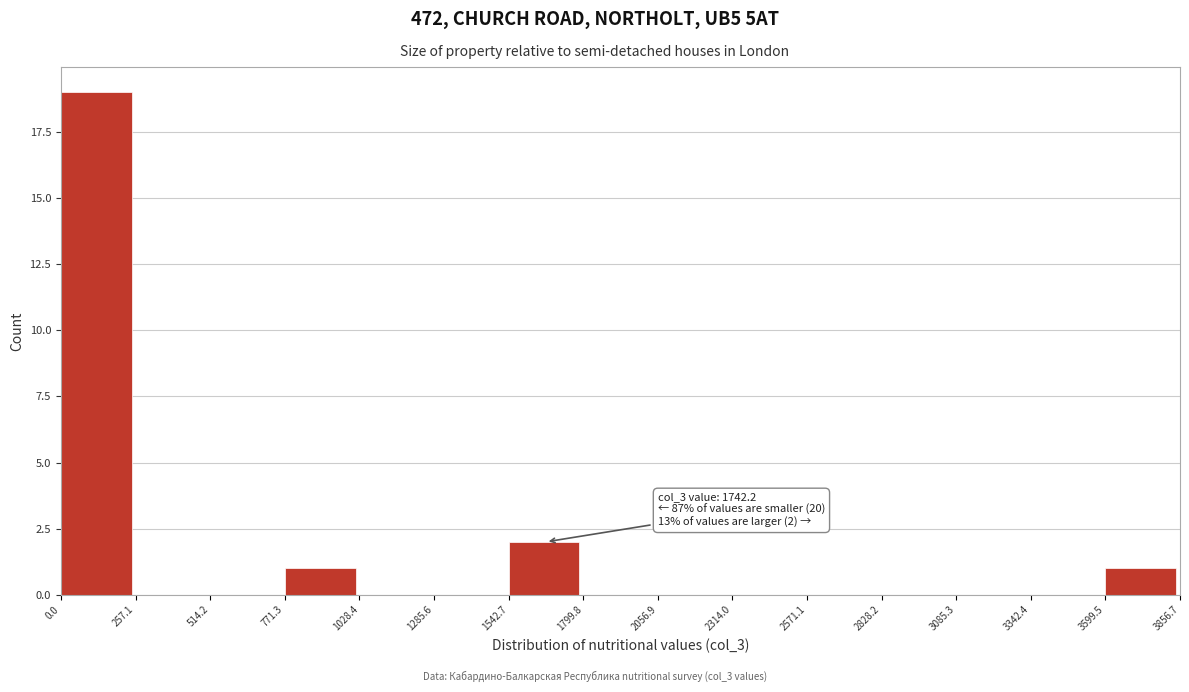

Over which range of the x-axis is the bar tallest?

0.0 to 257.1